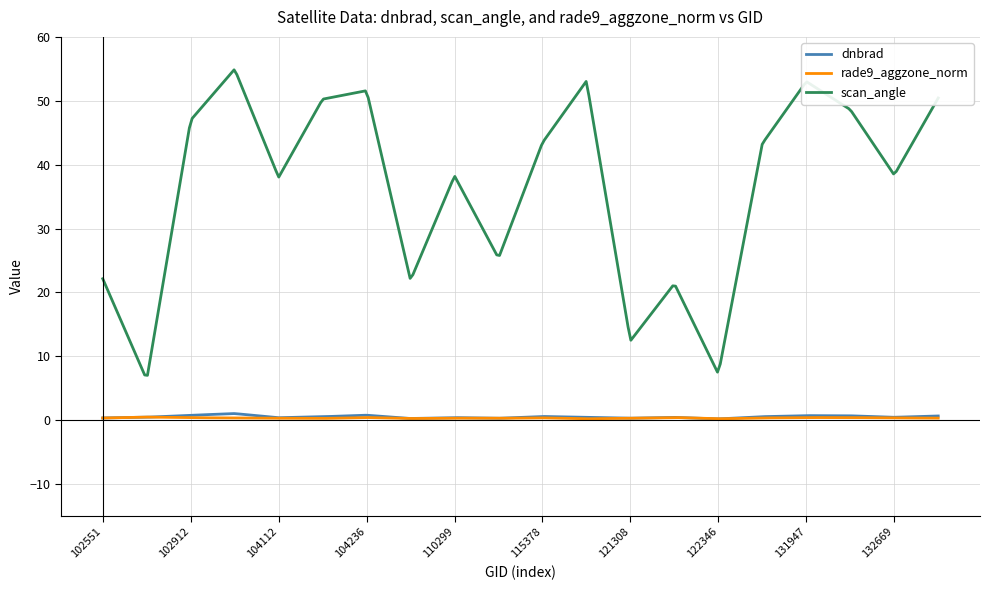

What is the minimum value shown in the chart?

0.2